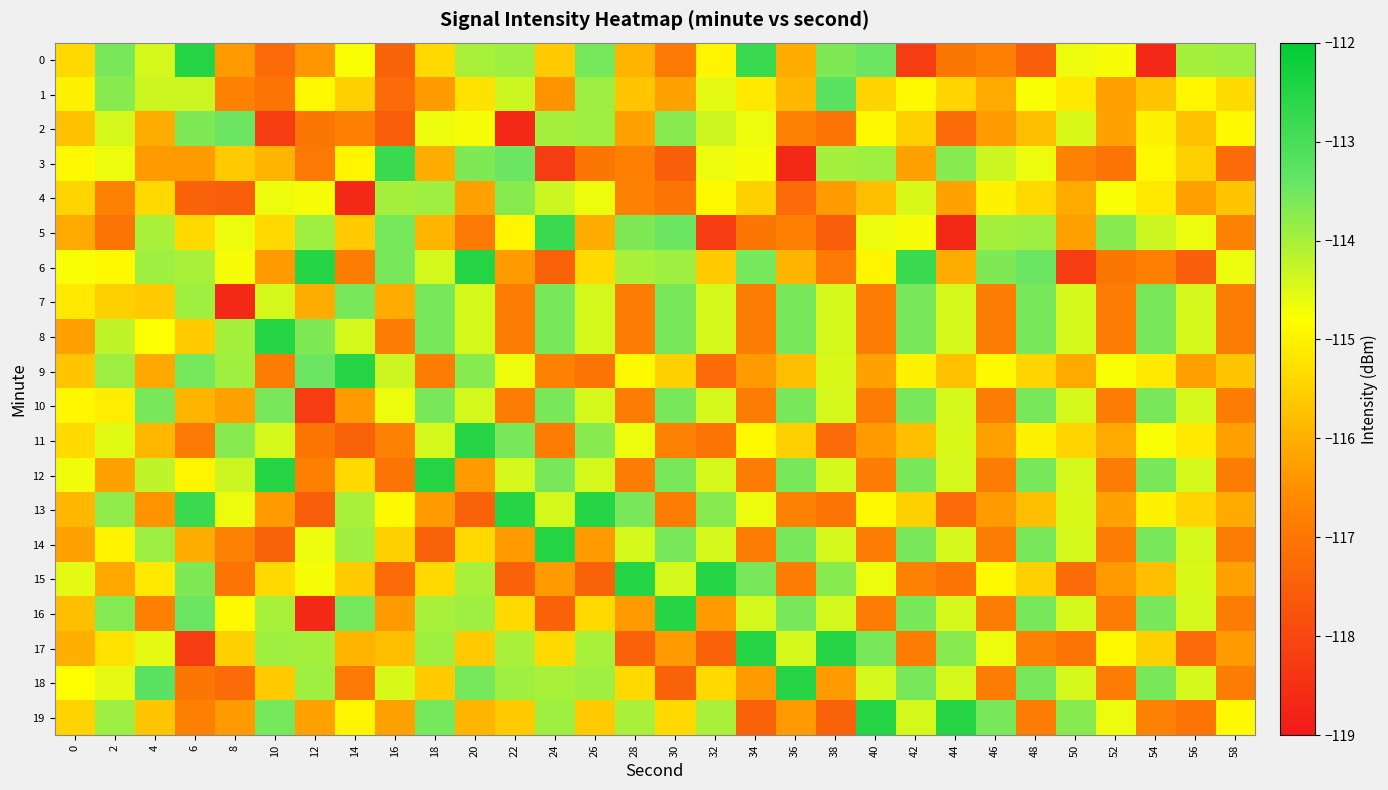

Which series has the largest total across all categories?

8